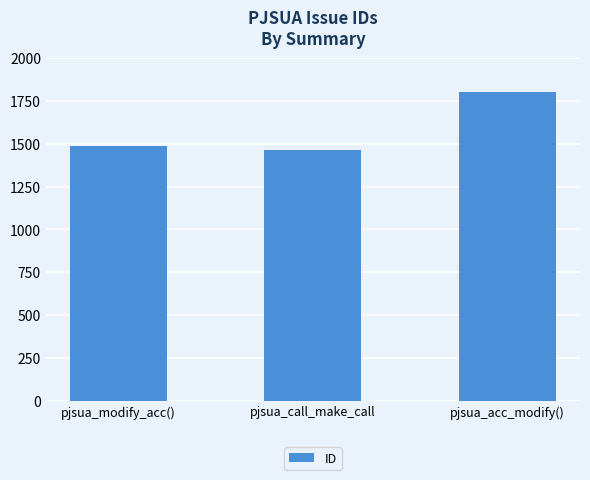

What is the sum of the values at pjsua_call_make_call and pjsua_acc_modify()?

3262